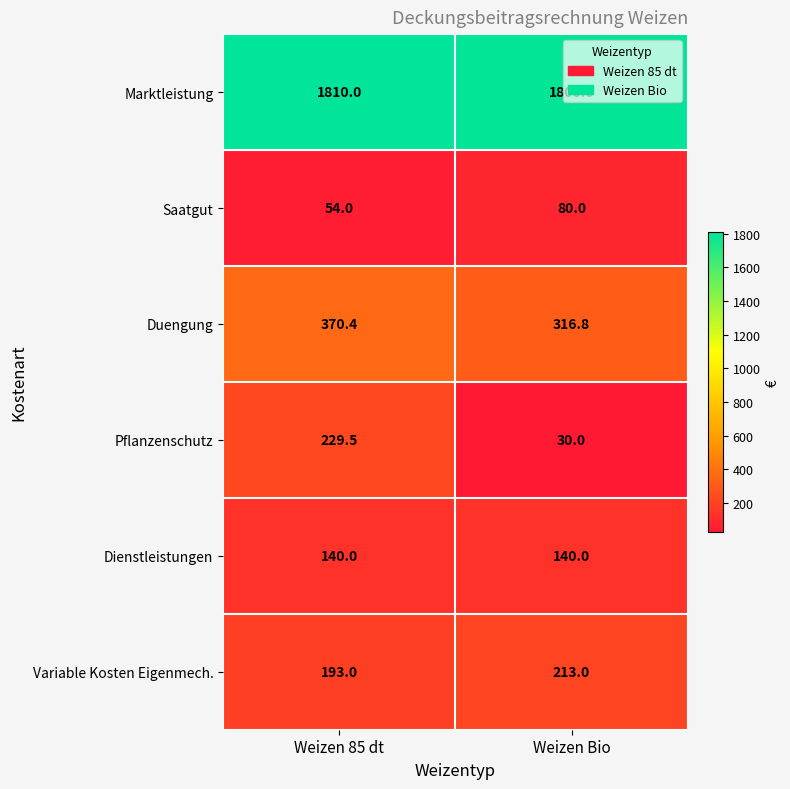

What is the total value across all series at Weizen Bio?

2579.8